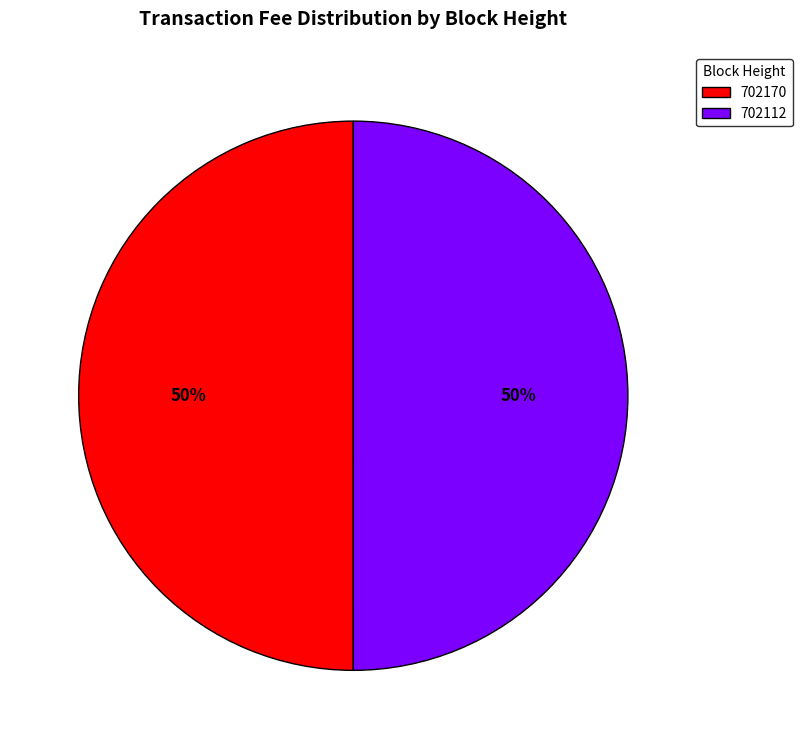

Combined, do 702112 and 702170 account for over 50%?

Yes